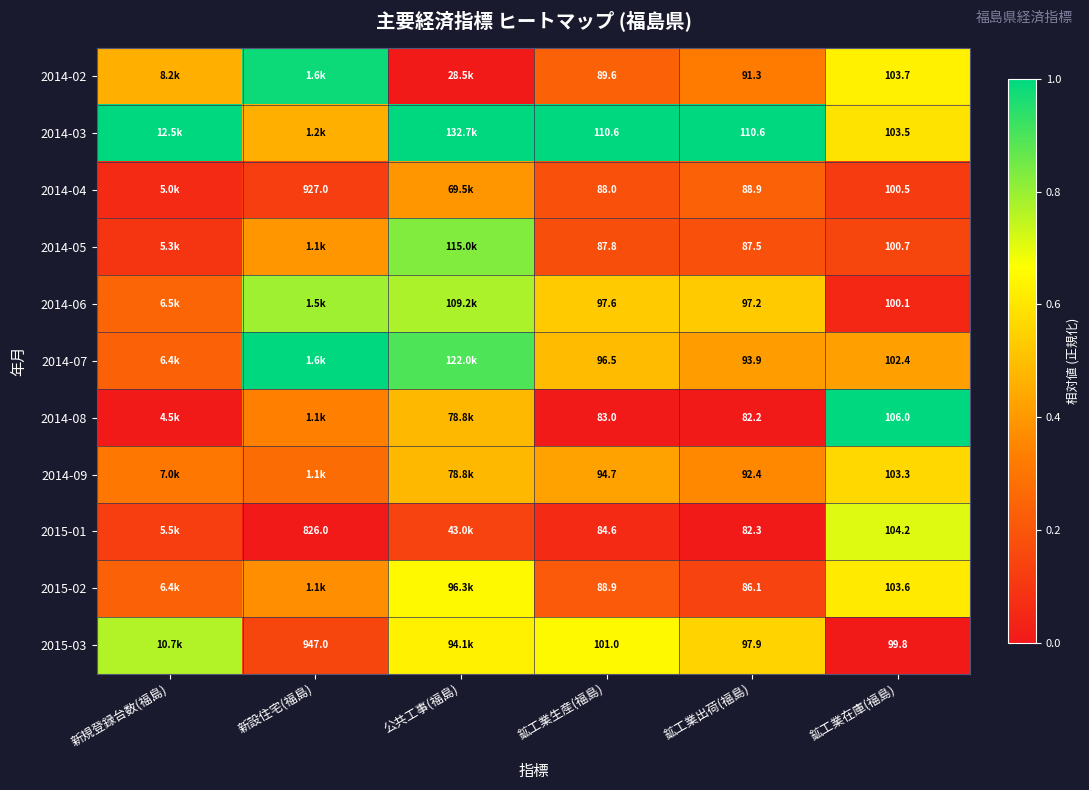

List the labels in order of 2014-03 value, smallest first.

新設住宅(福島), 鉱工業在庫(福島), 新規登録台数(福島), 公共工事(福島), 鉱工業生産(福島), 鉱工業出荷(福島)